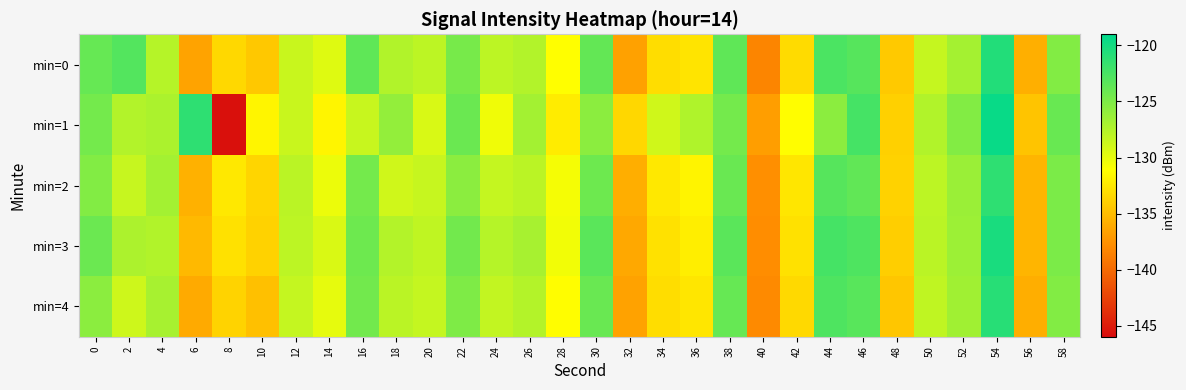

Rank the series at 32 from highest to lowest value.

min=1, min=2, min=3, min=4, min=0